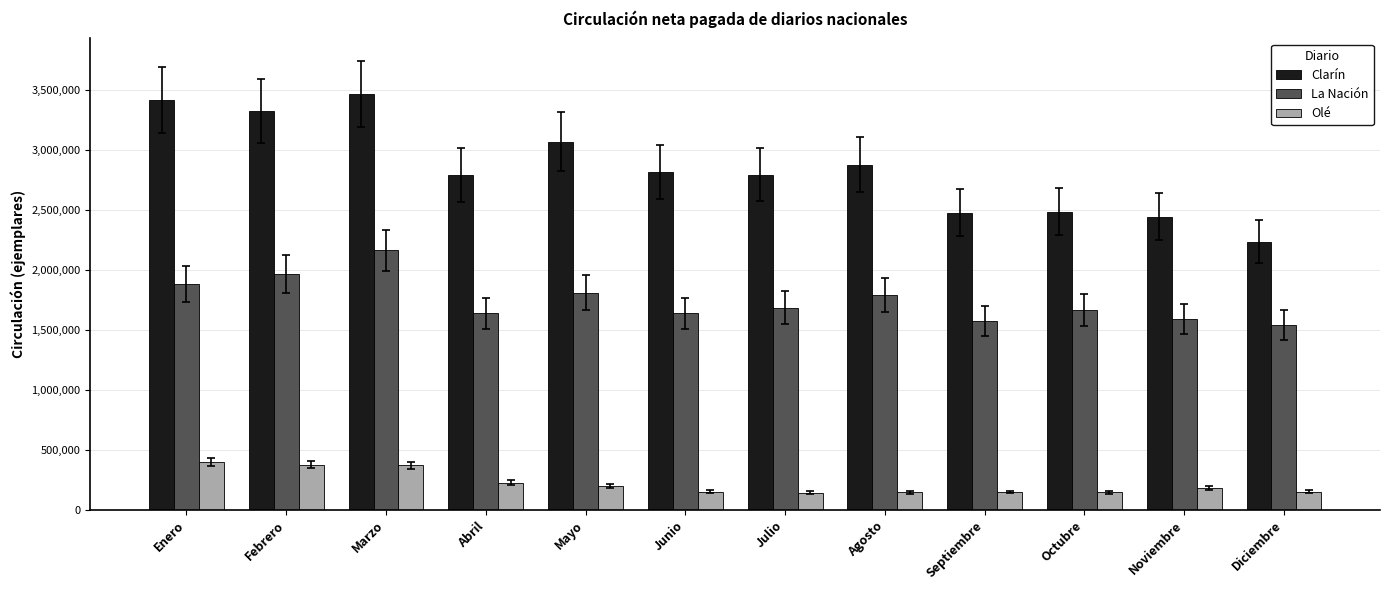

What is the smallest value displayed?

144801